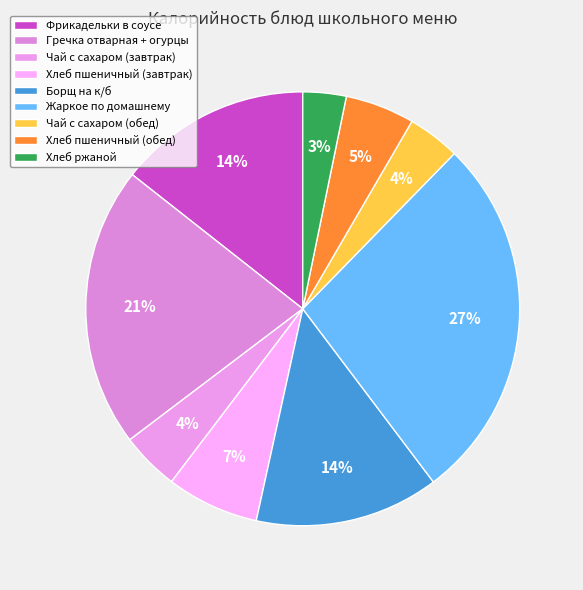

Is it true that Чай с сахаром (завтрак) is 4% of the pie?

True